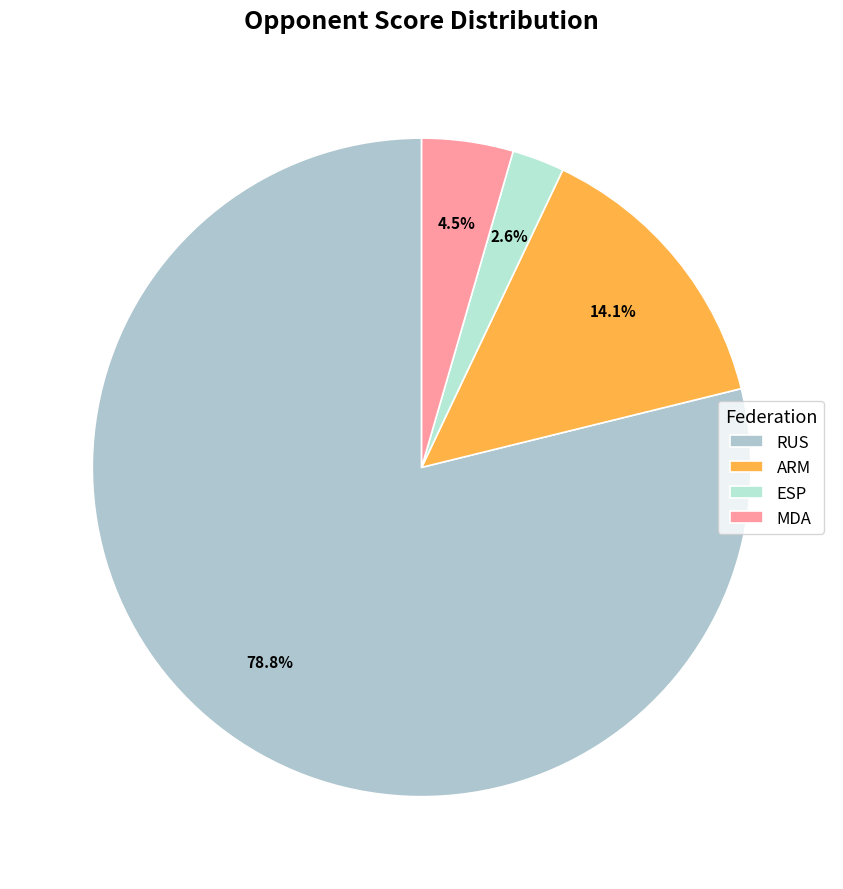

What is the total percentage of RUS and MDA?

83.3%